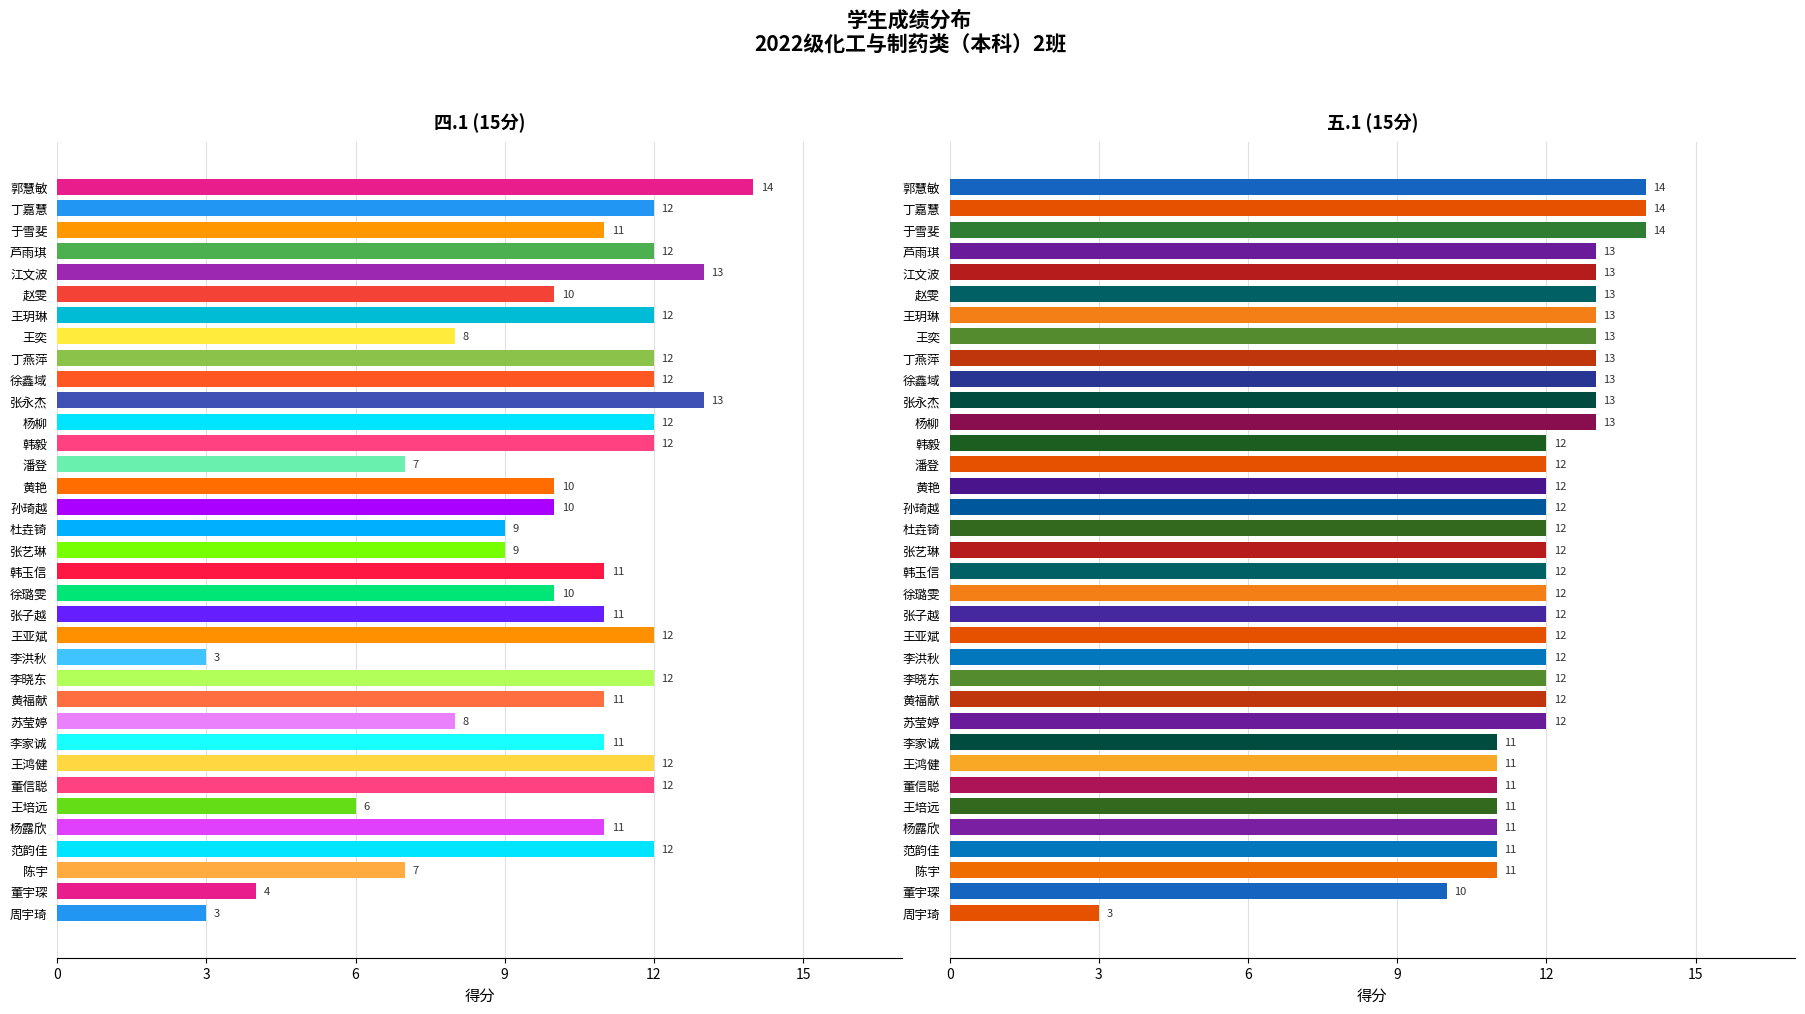

Reading left to right, list all the values displayed in this chart.

四.1(15分): 14	12	11	12	13	10	12	8	12	12	13	12	12	7	10	10	9	9	11	10	11	12	3	12	11	8	11	12	12	6	11	12	7	4	3
五.1(15分): 14	14	14	13	13	13	13	13	13	13	13	13	12	12	12	12	12	12	12	12	12	12	12	12	12	12	11	11	11	11	11	11	11	10	3